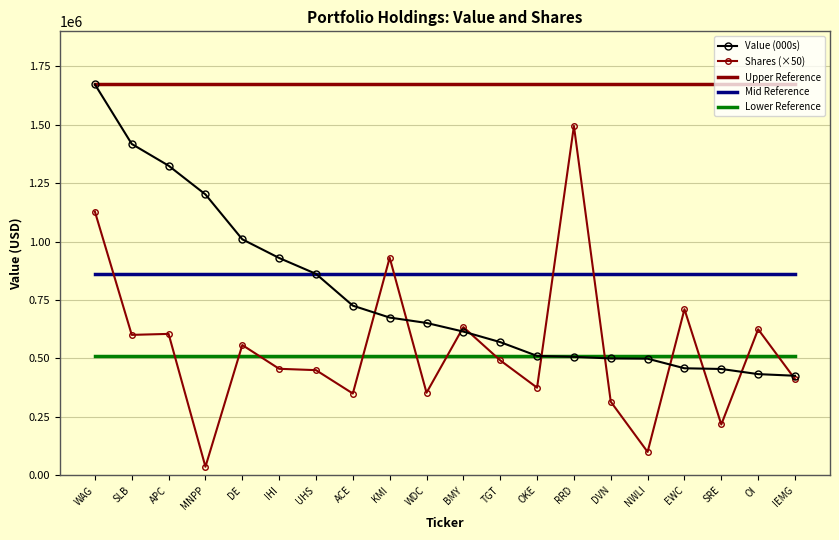

What is the lowest value of the Upper Reference series?

1673000